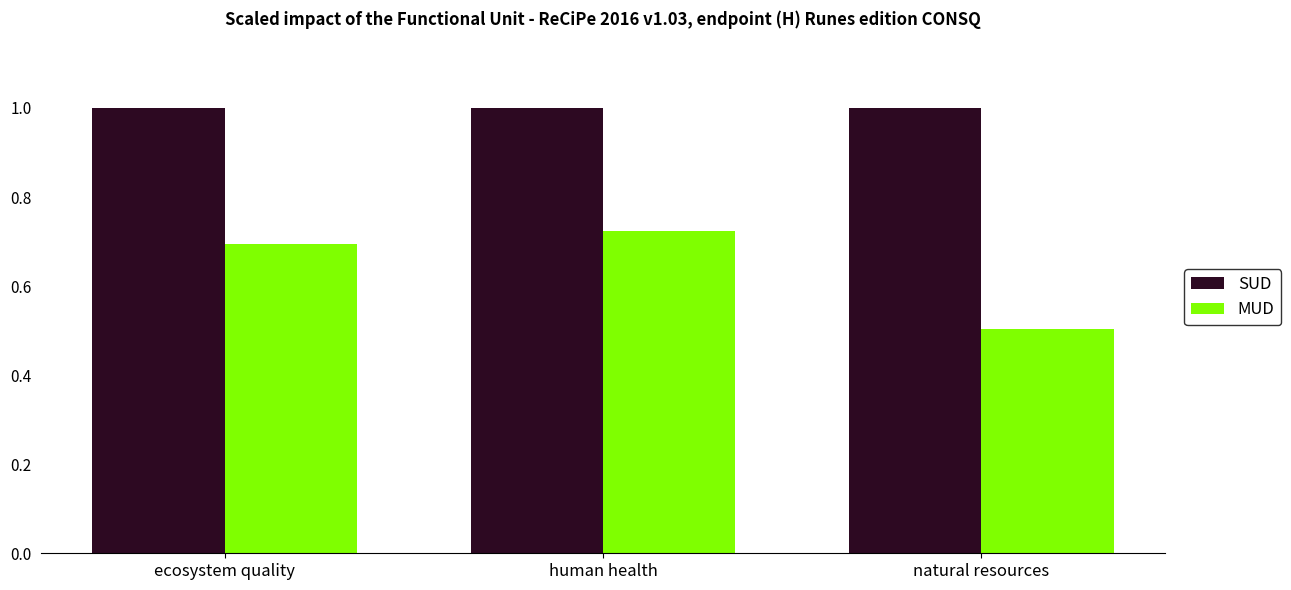

The value of MUD at human health is 0.7. True or false?

True